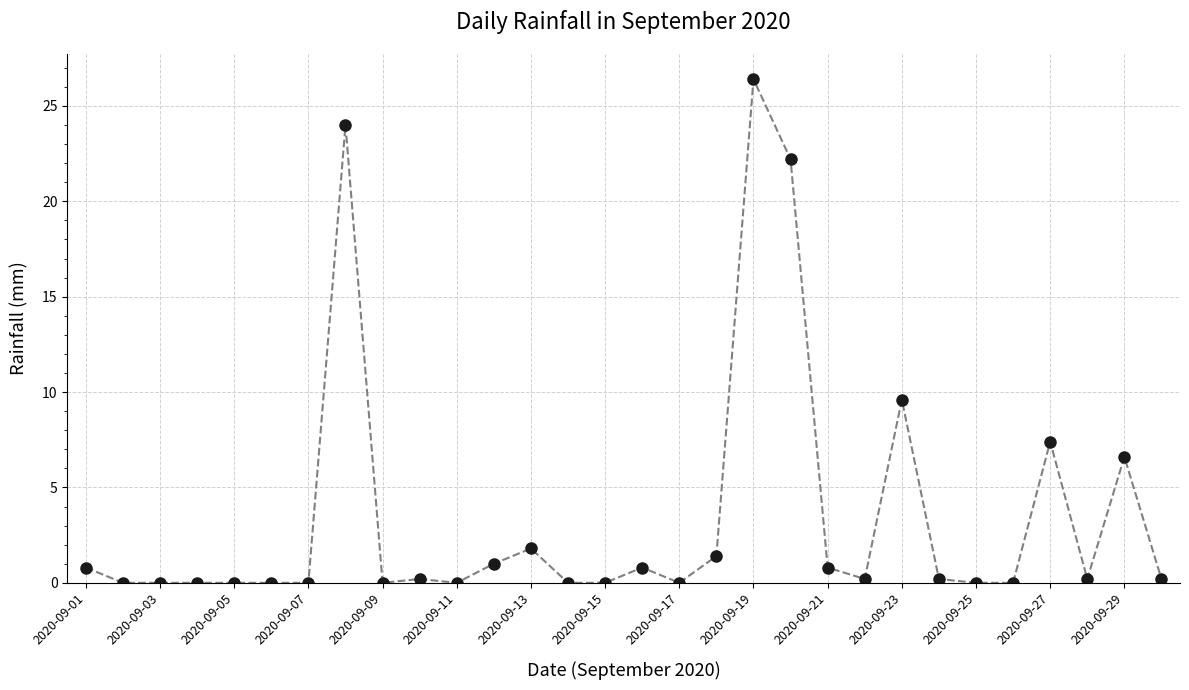

Reading right to left, list all the values displayed in this chart.

0.2	6.6	0.2	7.4	0.0	0.0	0.2	9.6	0.2	0.8	22.2	26.4	1.4	0.0	0.8	0.0	0.0	1.8	1.0	0.0	0.2	0.0	24.0	0.0	0.0	0.0	0.0	0.0	0.0	0.8